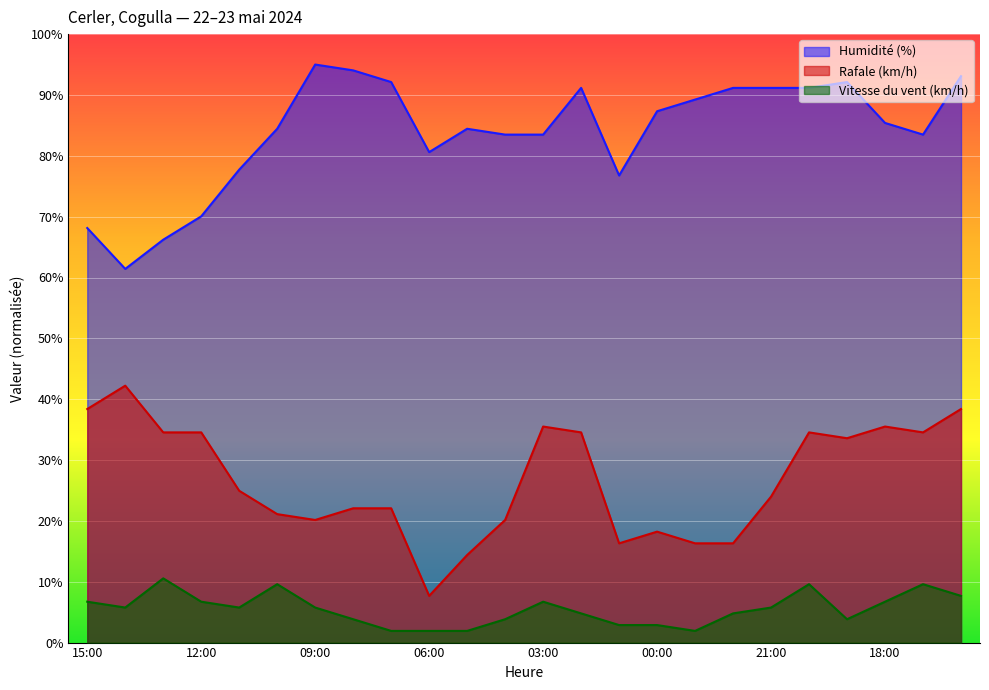

Which series has the widest spread of values?

Rafale (km/h)